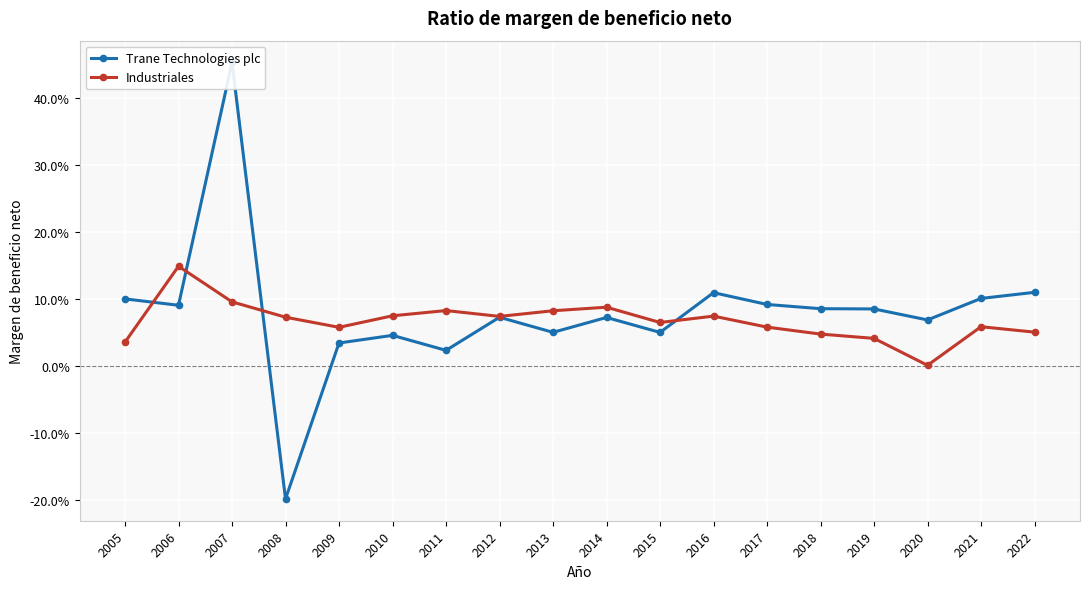

True or false: Industriales has more than 0 interior local peaks.

True